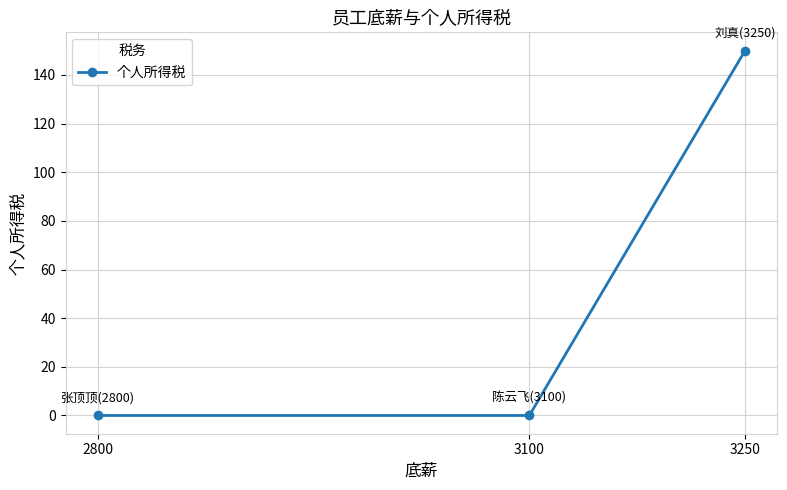

How many data points does each series have?

3